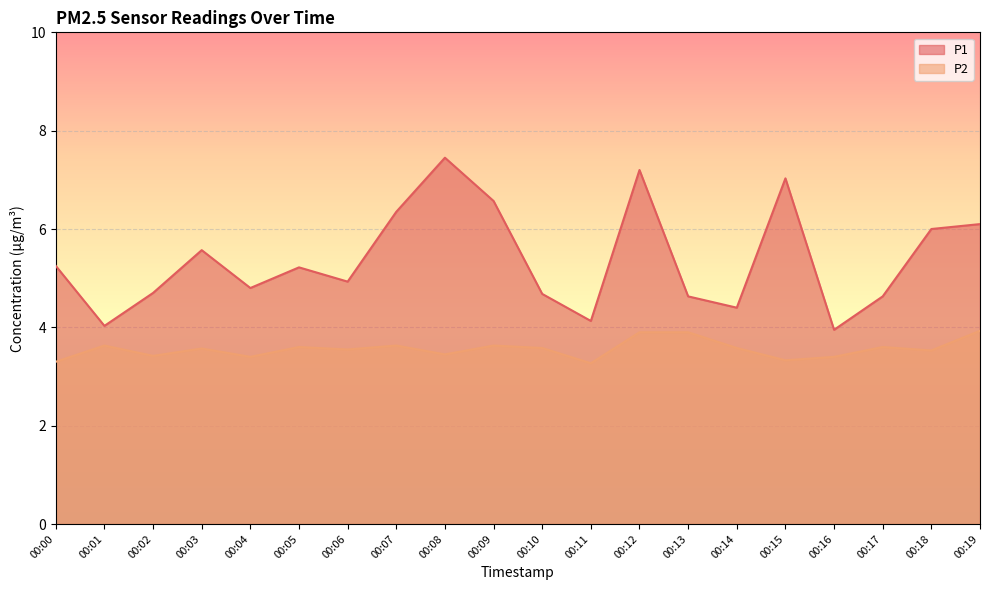

True or false: P2 and P1 intersect in this chart.

False